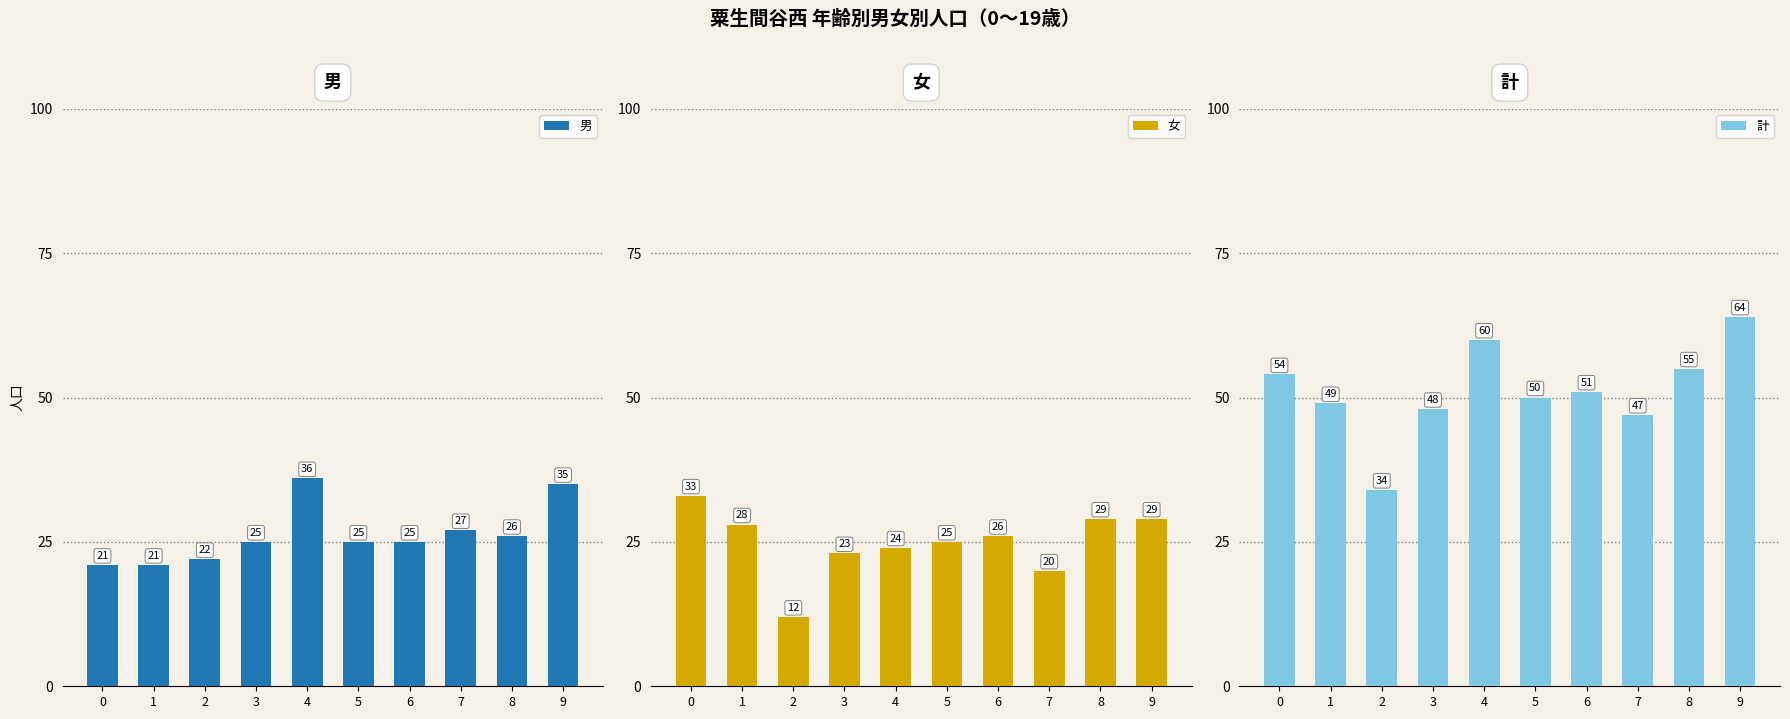

Which series has the largest range (max minus min)?

計